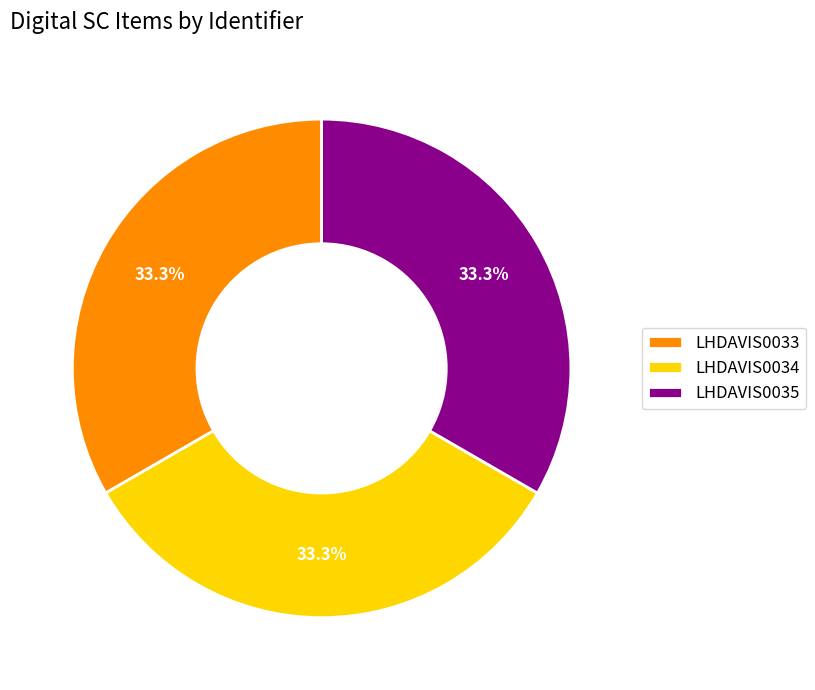

Is there any slice that represents more than half of the pie?

No